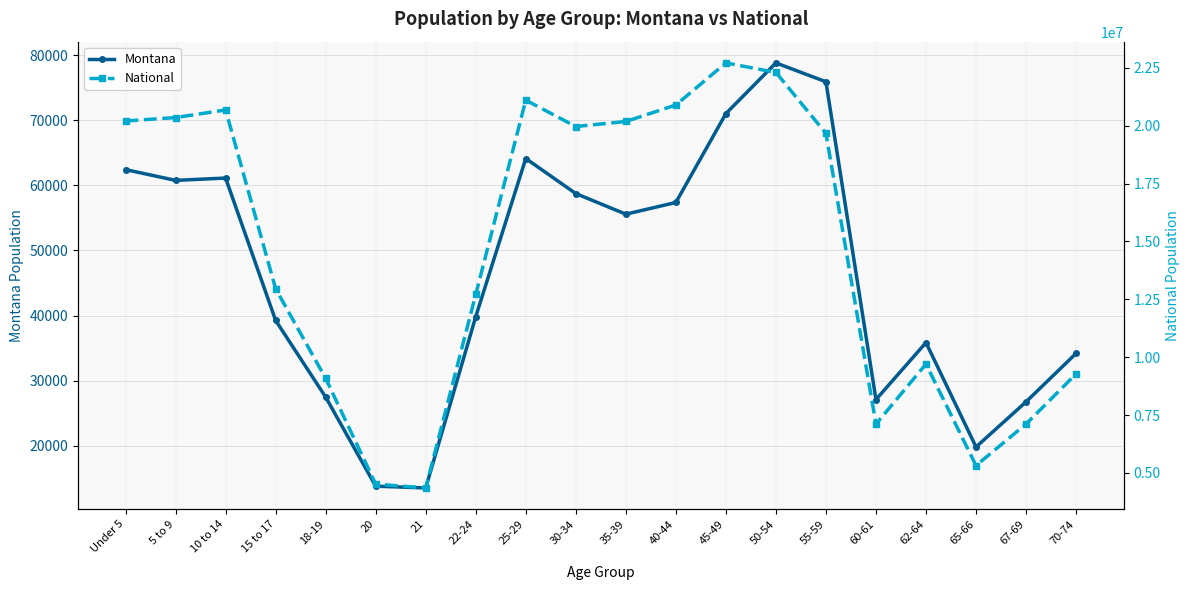

What are all the series names shown in the legend?

Montana, National